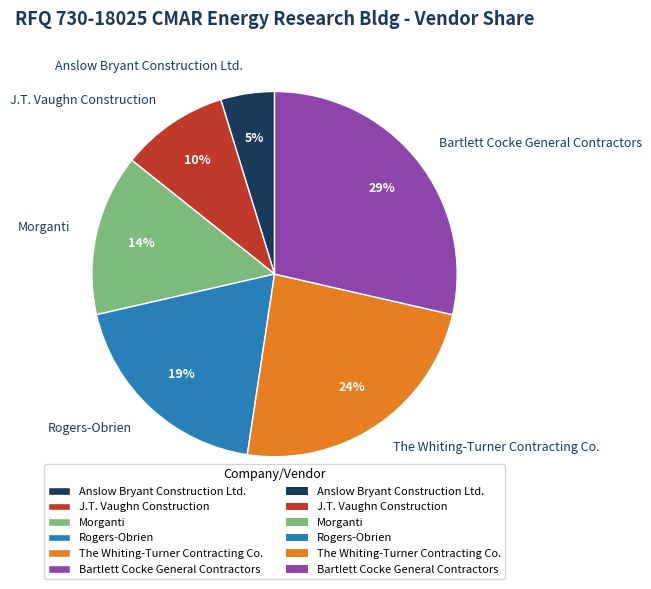

Does The Whiting-Turner Contracting Co. represent more than half of the total?

No